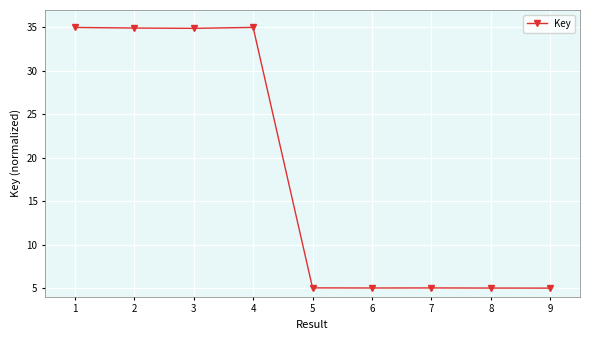

What is the sum of all values?

164.9